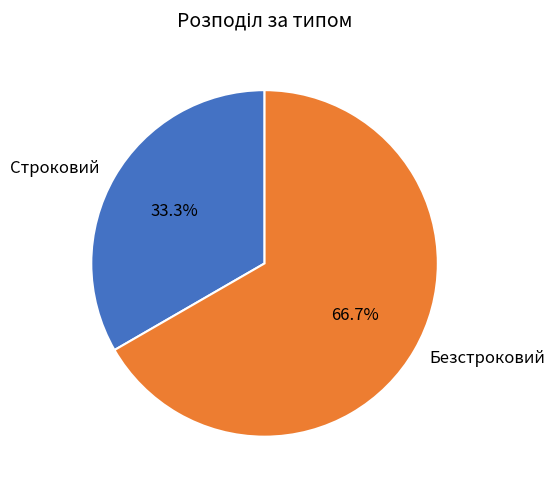

Is there any slice that represents more than half of the pie?

Yes